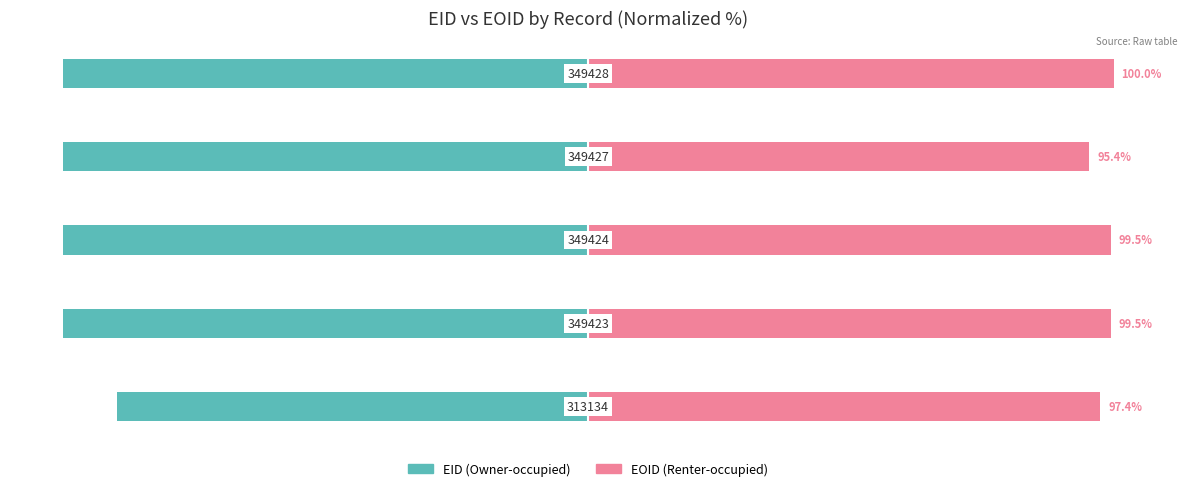

What is the sum of all EID values?

-489.6